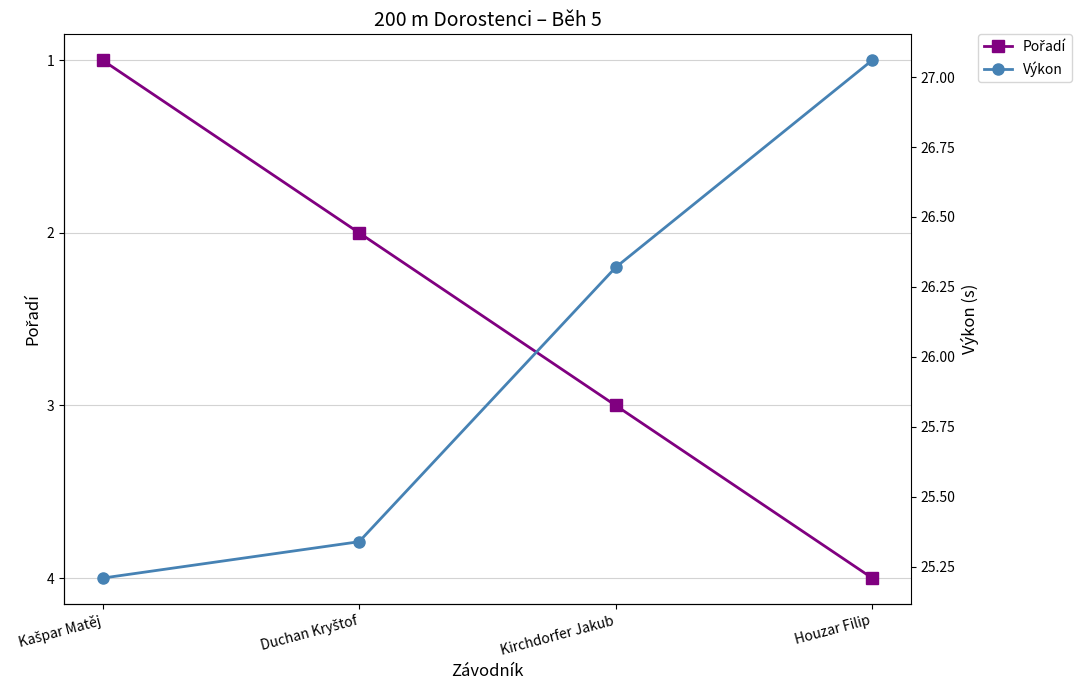

True or false: Výkon and Pořadí intersect in this chart.

False